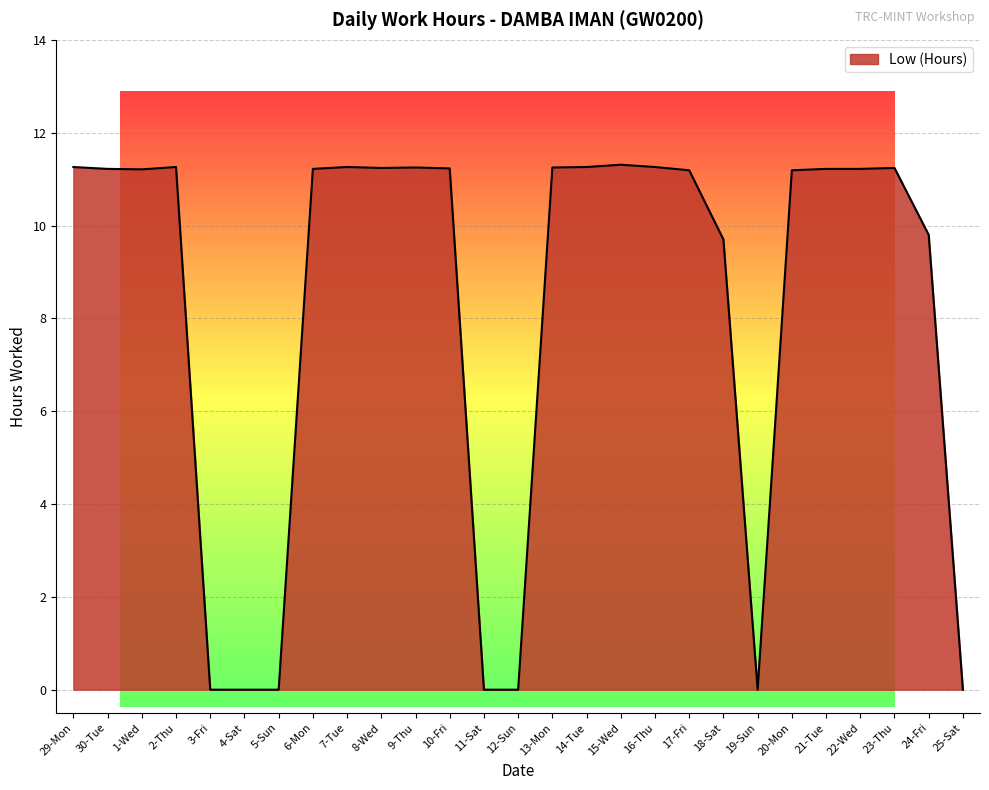

True or false: there are more than 1 points higher than both neighbors.

True